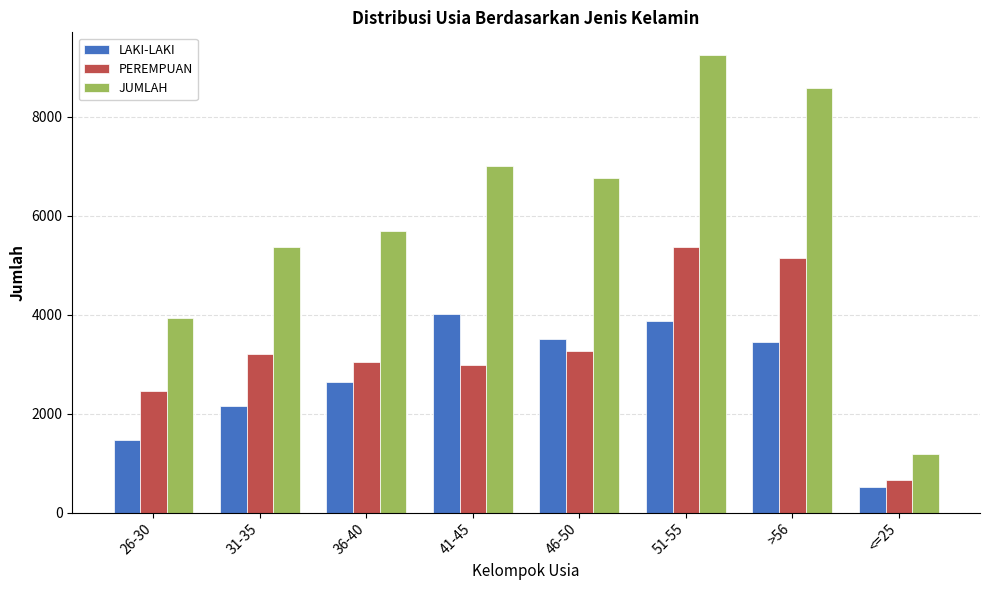

Reading left to right, extract all data points from this chart.

LAKI-LAKI: 26-30=1476	31-35=2162	36-40=2644	41-45=4014	46-50=3507	51-55=3874	>56=3446	<=25=512
PEREMPUAN: 26-30=2463	31-35=3212	36-40=3050	41-45=2992	46-50=3265	51-55=5373	>56=5143	<=25=664
JUMLAH: 26-30=3939	31-35=5374	36-40=5694	41-45=7006	46-50=6772	51-55=9247	>56=8589	<=25=1176